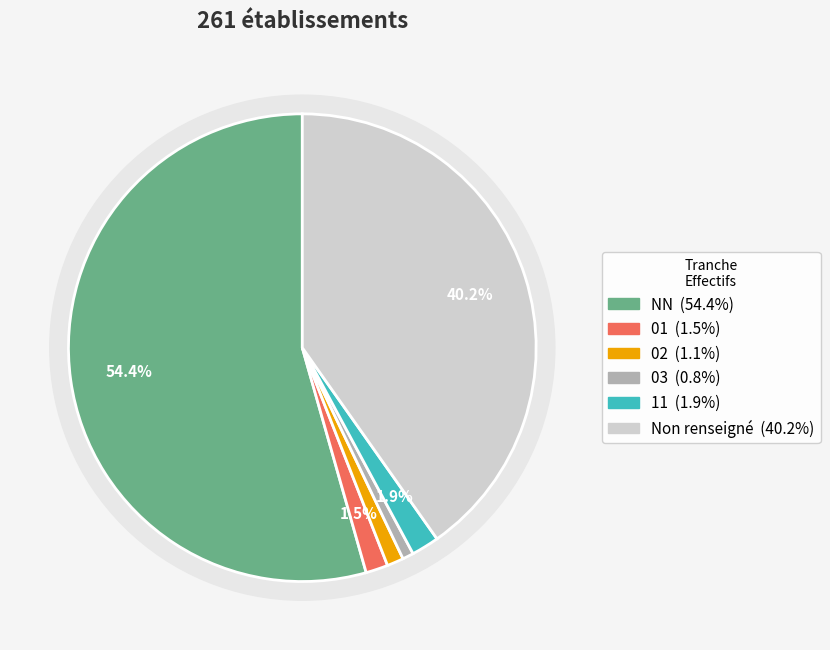

To the nearest percent, what portion does 11 represent?

2%